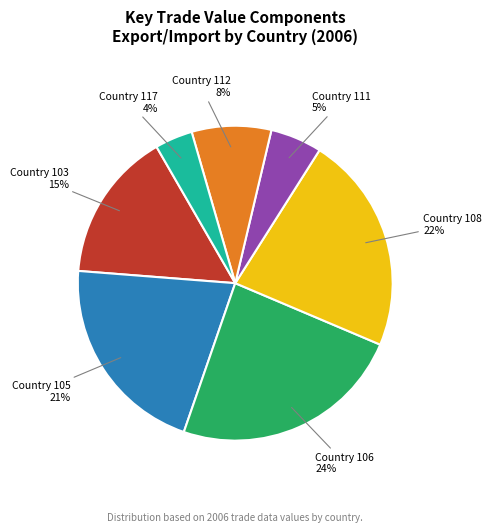

Approximately how many times larger is the value at Country 117 compared to Country 103?

0.3